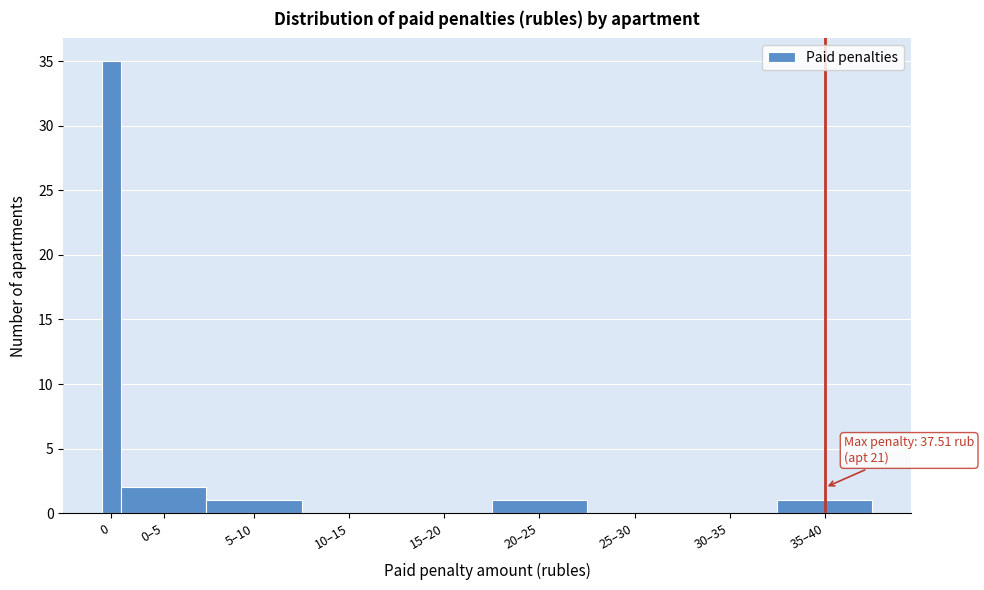

Reading left to right, what are all the values shown in this chart?

0=35	0–5=2	5–10=1	10–15=0	15–20=0	20–25=1	25–30=0	30–35=0	35–40=1